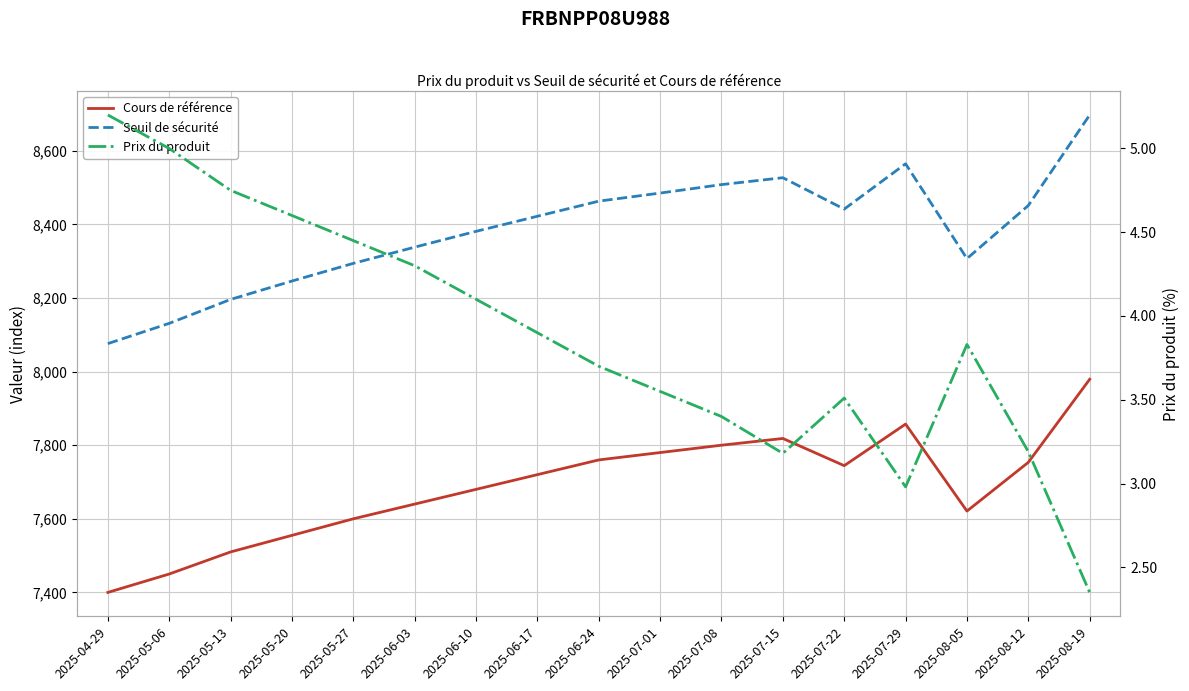

The Cours de référence series shows 7640.0 at 2025-06-03. True or false?

True